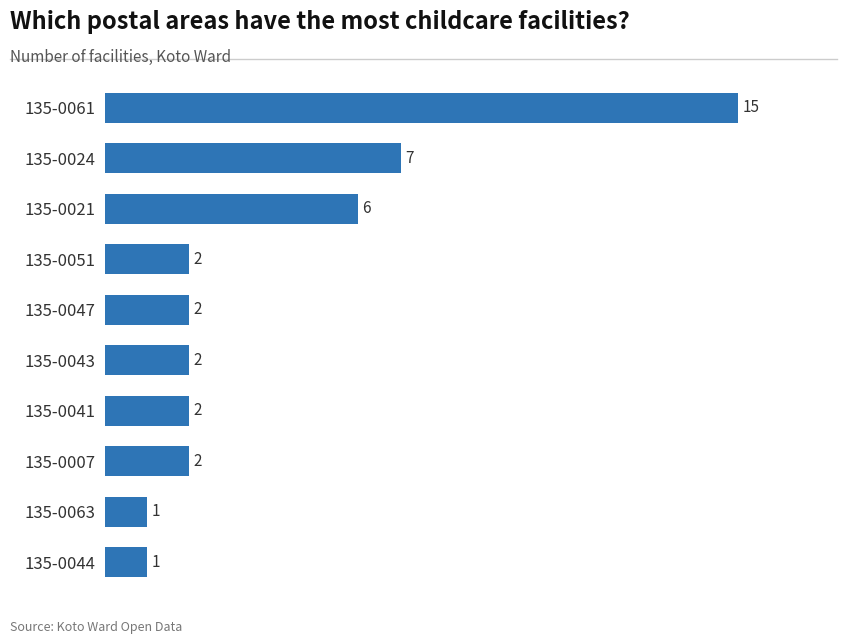

What is the value of the 6th bar from the top?

2